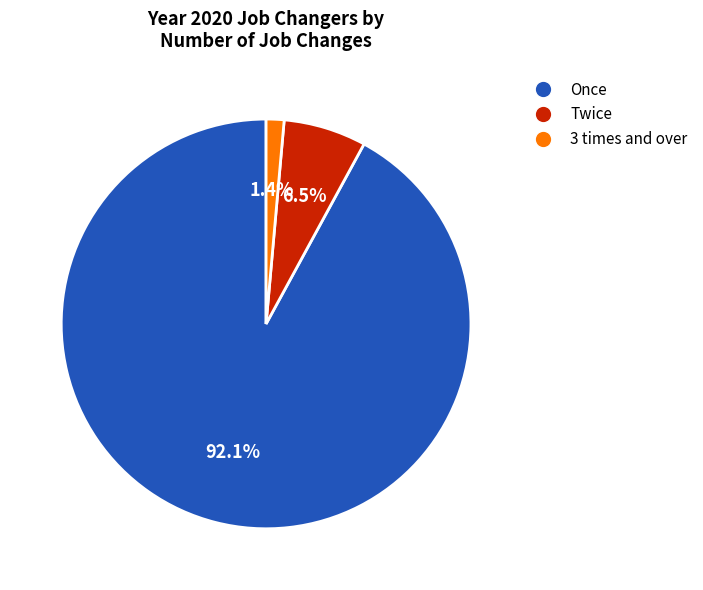

True or false: Twice accounts for 13% of the total.

False